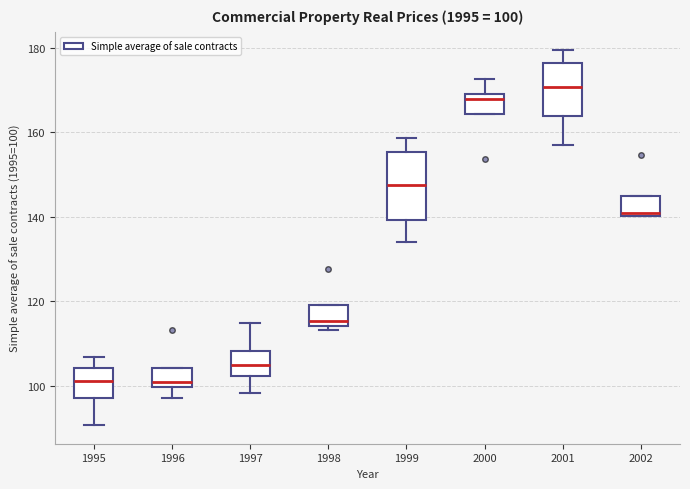

Which box is the tallest, from its lower edge to its upper edge?

1999